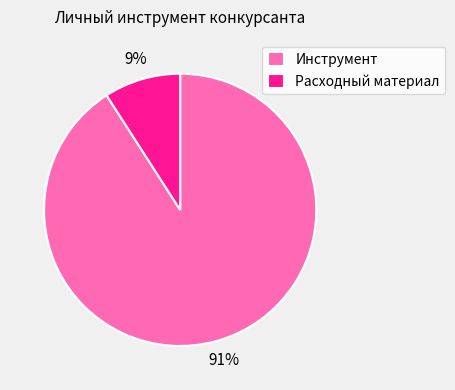

To the nearest percent, what percentage of the pie is Инструмент?

91%